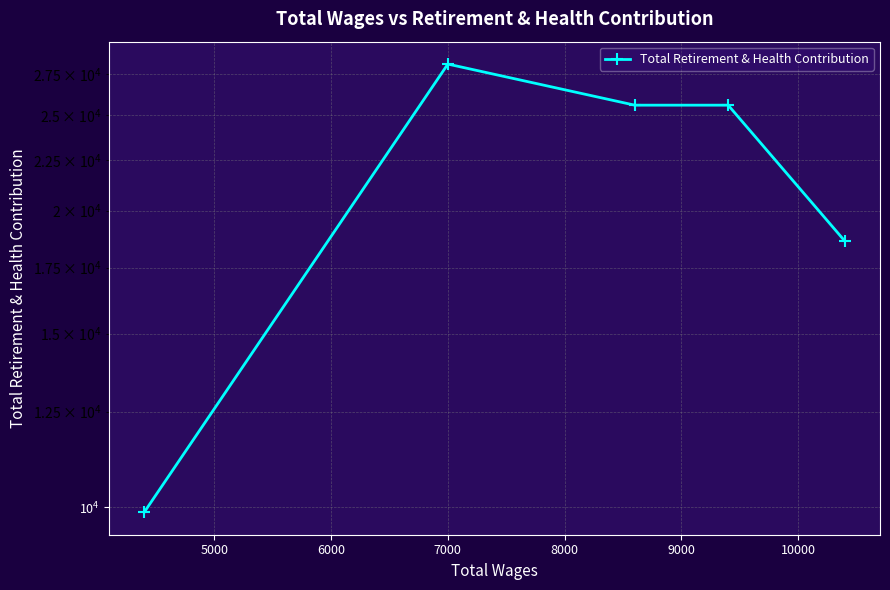

Does the chart have visible grid lines?

Yes